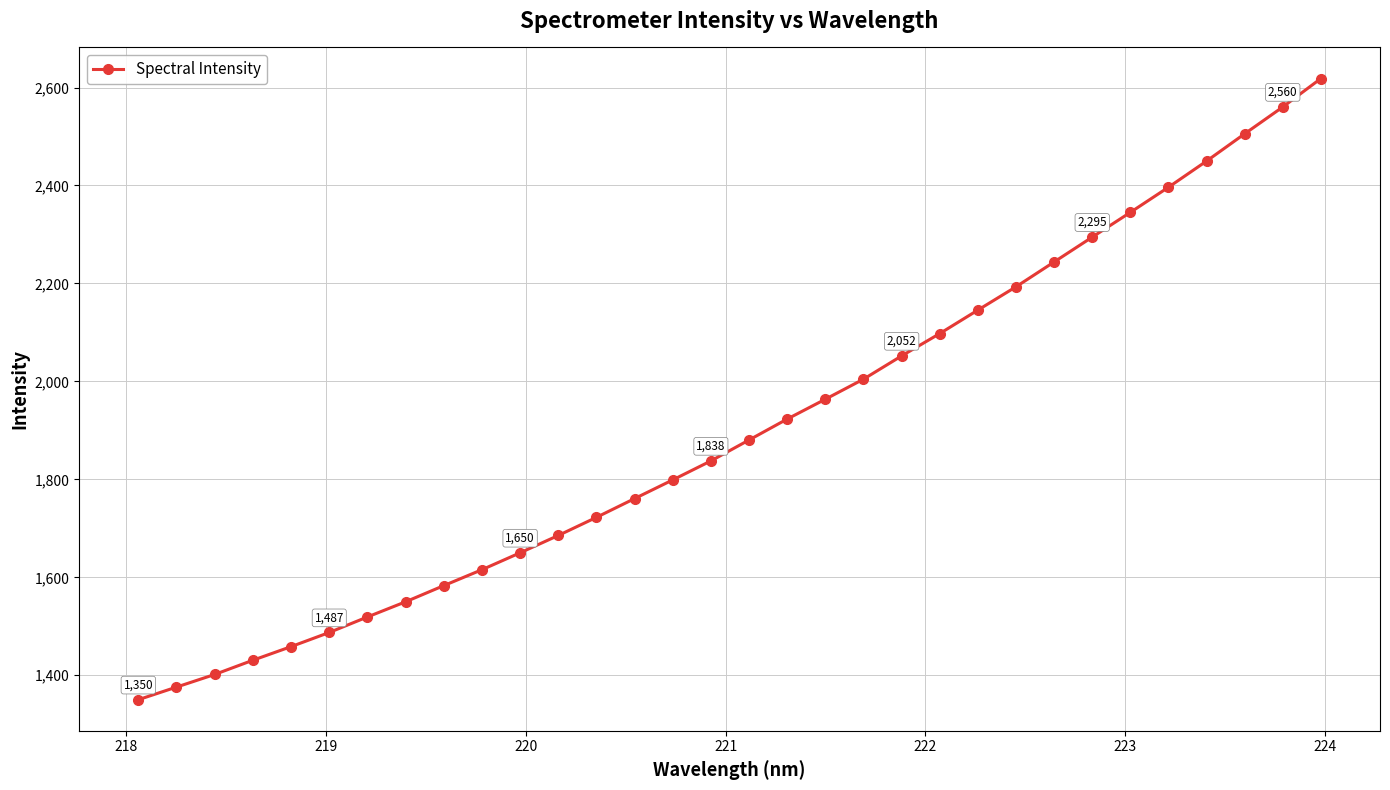

True or false: there are more than 2 points higher than both neighbors.

False